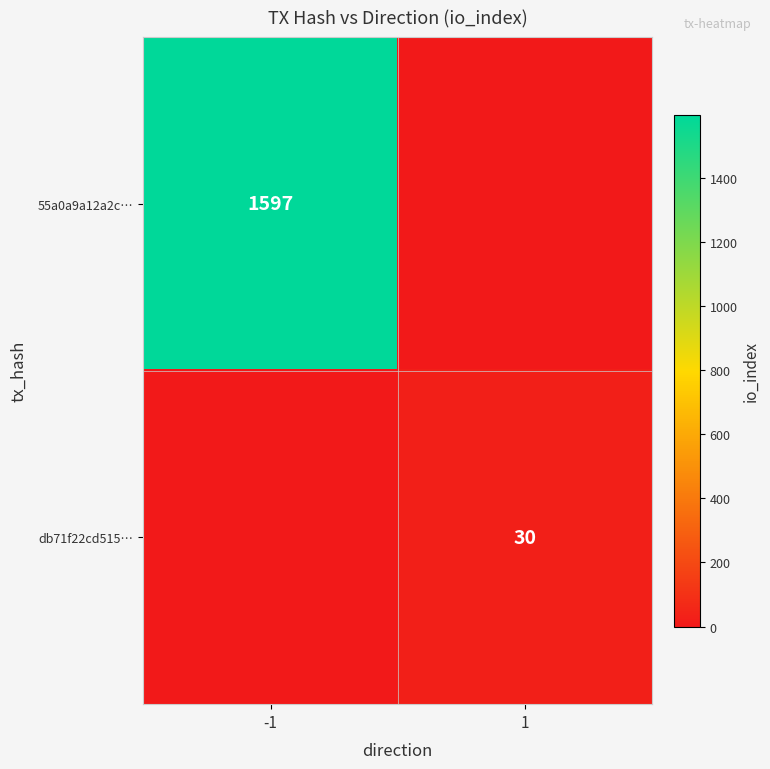

Which label corresponds to the largest value in the chart?

-1